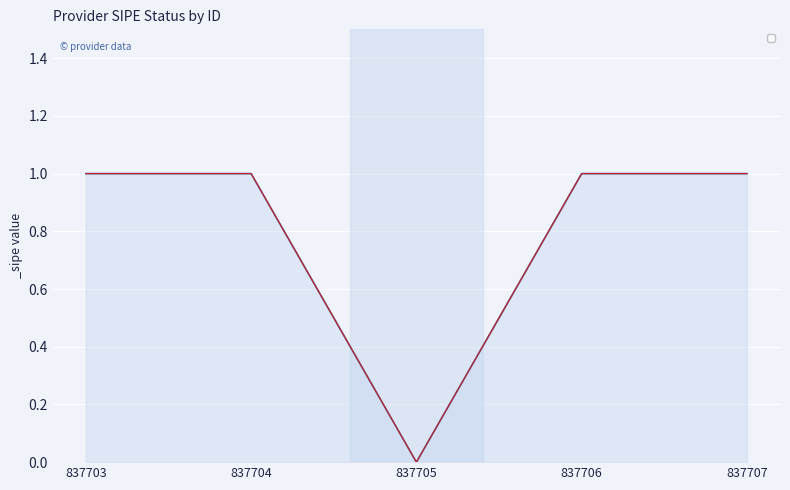

What is the value of the 2nd point from the left?

1